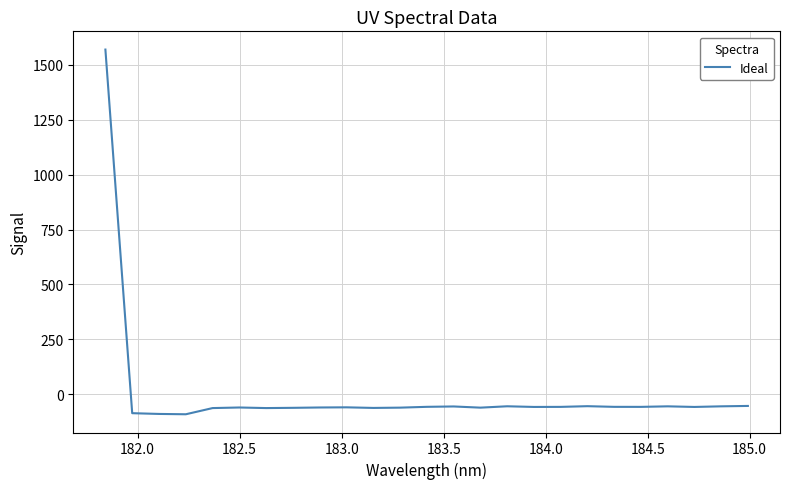

Is this an area chart (filled region under the line)?

No